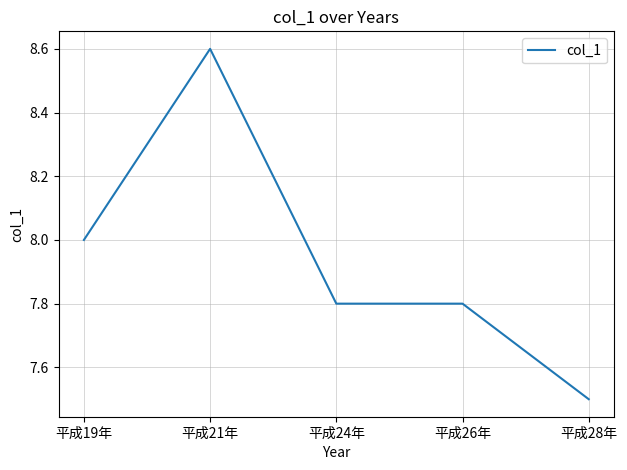

What is the sum of all values?

39.7